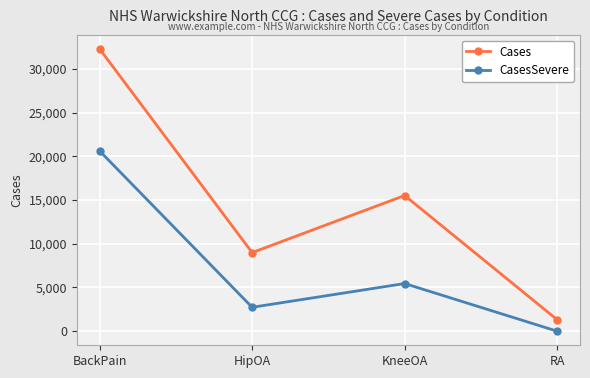

How many data points in Cases are less than 15519?

2